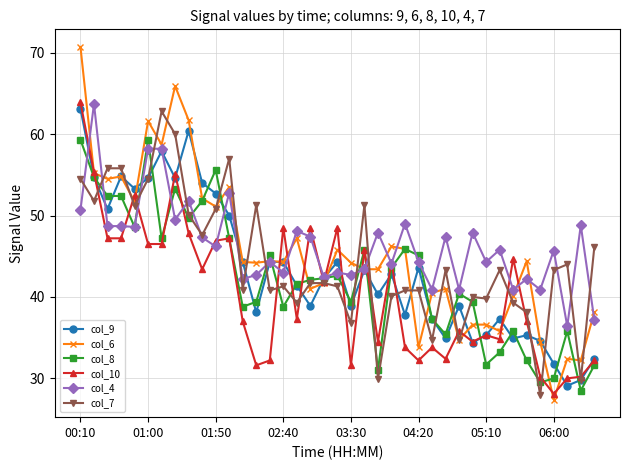

True or false: col_6 has more than 0 interior local peaks.

True